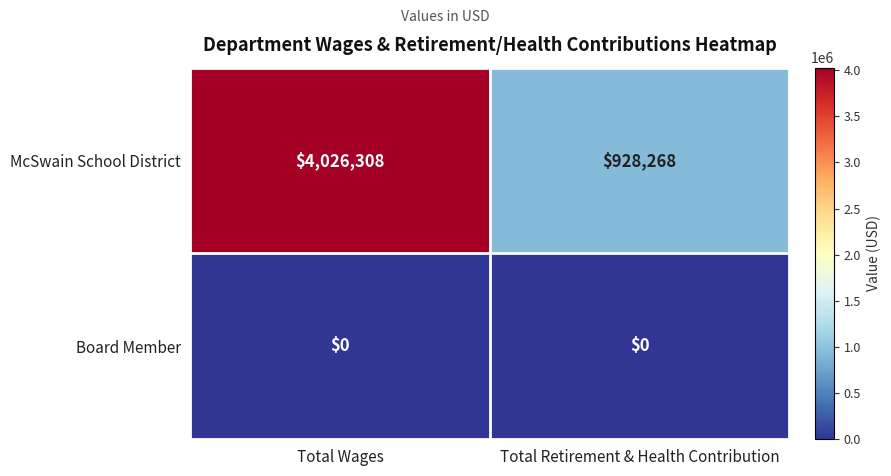

The value of McSwain School District at Total Retirement & Health Contribution is 358394. True or false?

False